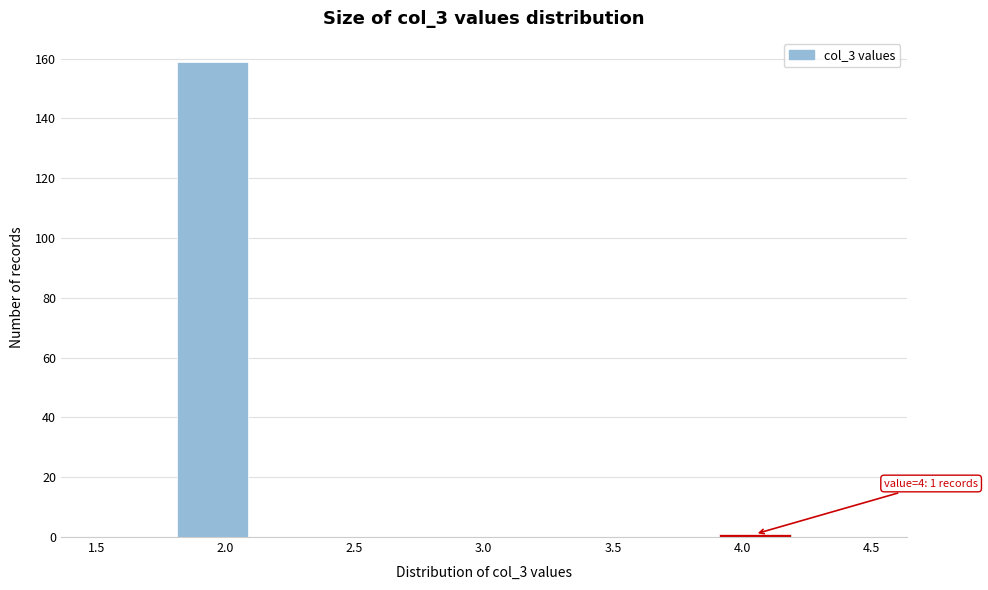

Which range on the x-axis has the tallest bar?

1.8 to 2.1